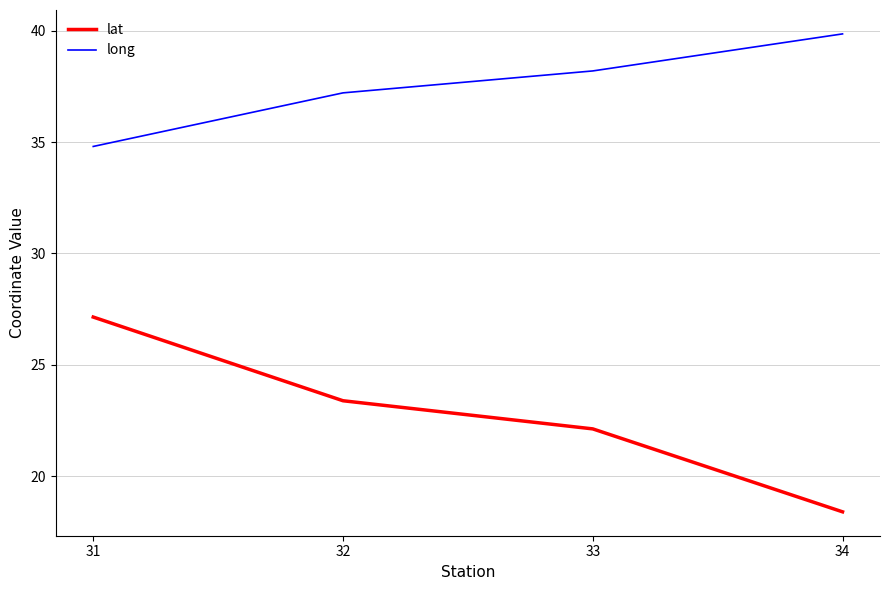

The lat series shows 12.4 at 32. True or false?

False